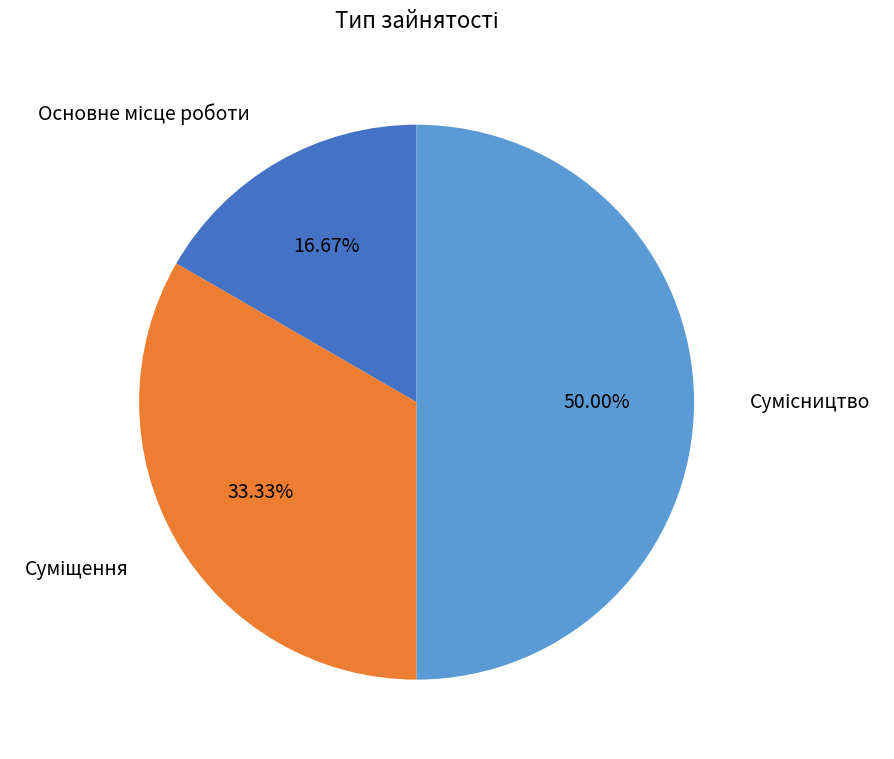

To the nearest percent, what is the average slice percentage?

33%